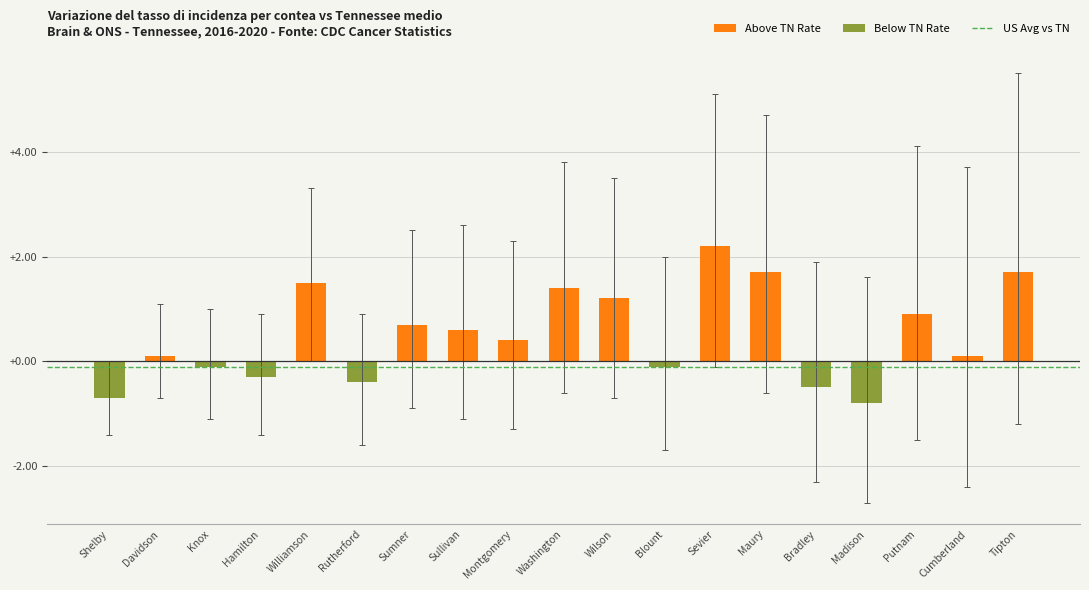

Which has a higher value, Cumberland or Wilson?

Wilson